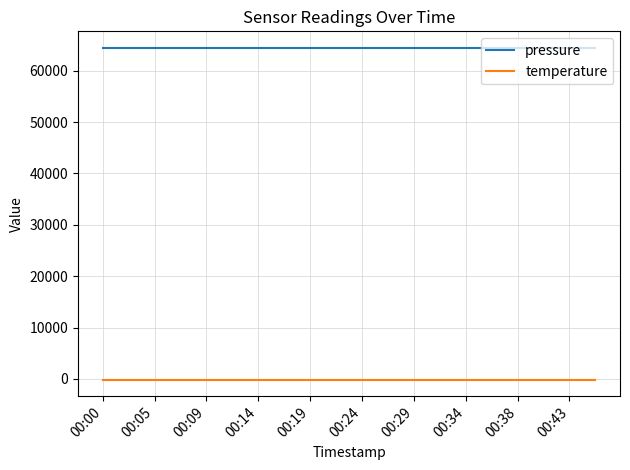

Reading right to left, transcribe all the data shown in this chart.

pressure: 64449.0	64449.0	64449.0	64449.0	64449.0	64449.0	64449.0	64449.0	64449.0	64449.0	64449.0	64449.0	64449.0	64449.0	64449.0	64449.0	64449.0	64449.0	64449.0	64449.0
temperature: -142.4	-142.4	-142.4	-142.4	-142.4	-142.4	-142.4	-142.4	-142.4	-142.4	-142.4	-142.4	-142.4	-142.4	-142.4	-142.4	-142.4	-142.4	-142.4	-142.4